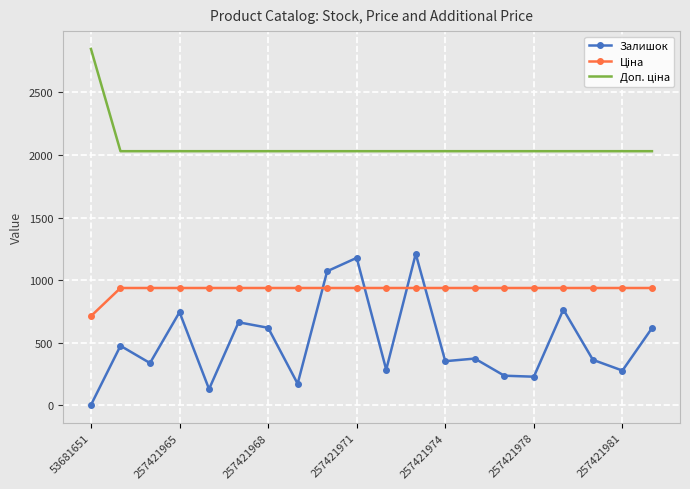

What is the maximum value for Залишок?

1210.0